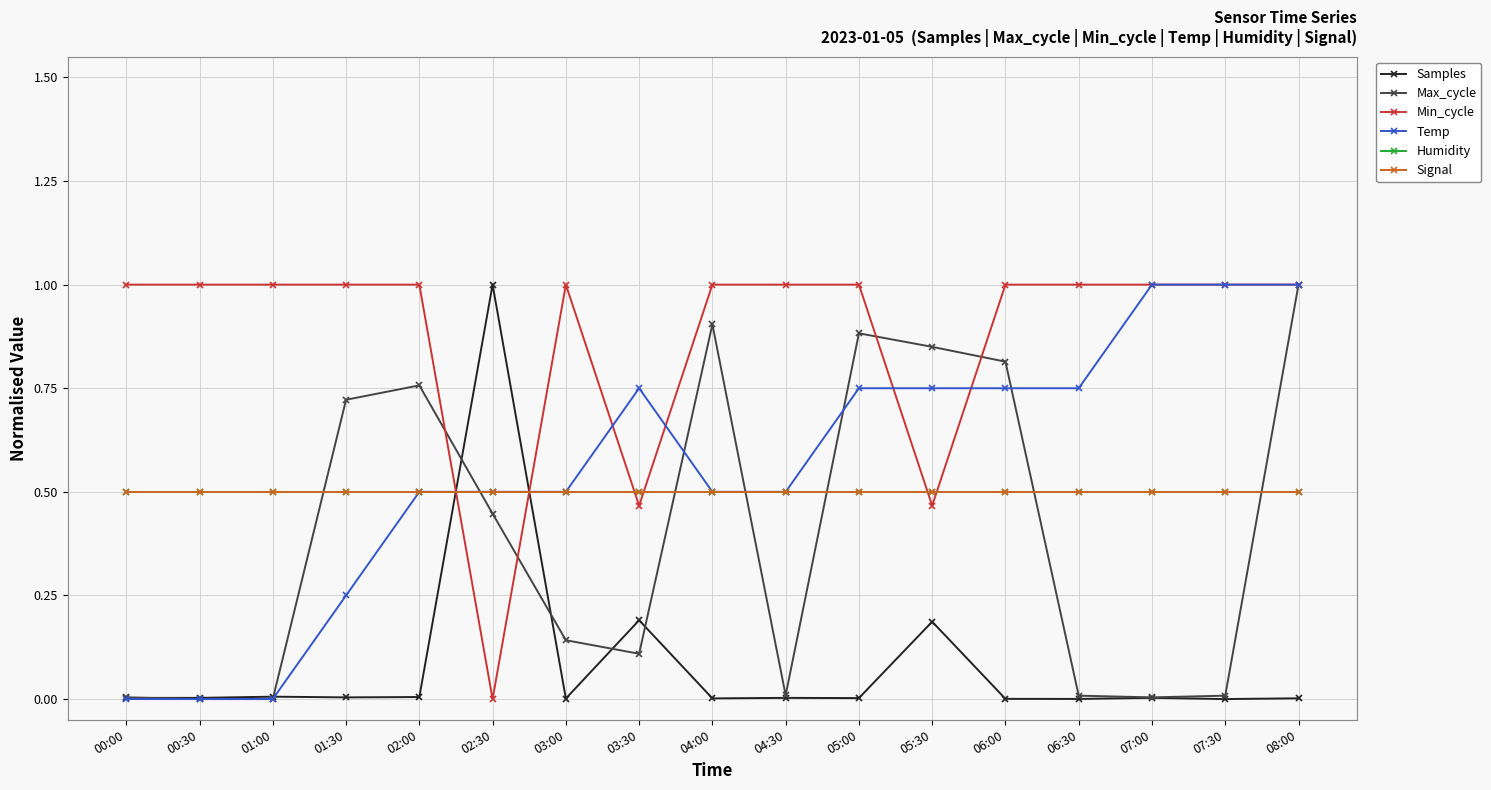

What is the difference between the highest and lowest values at 02:30?

1.0